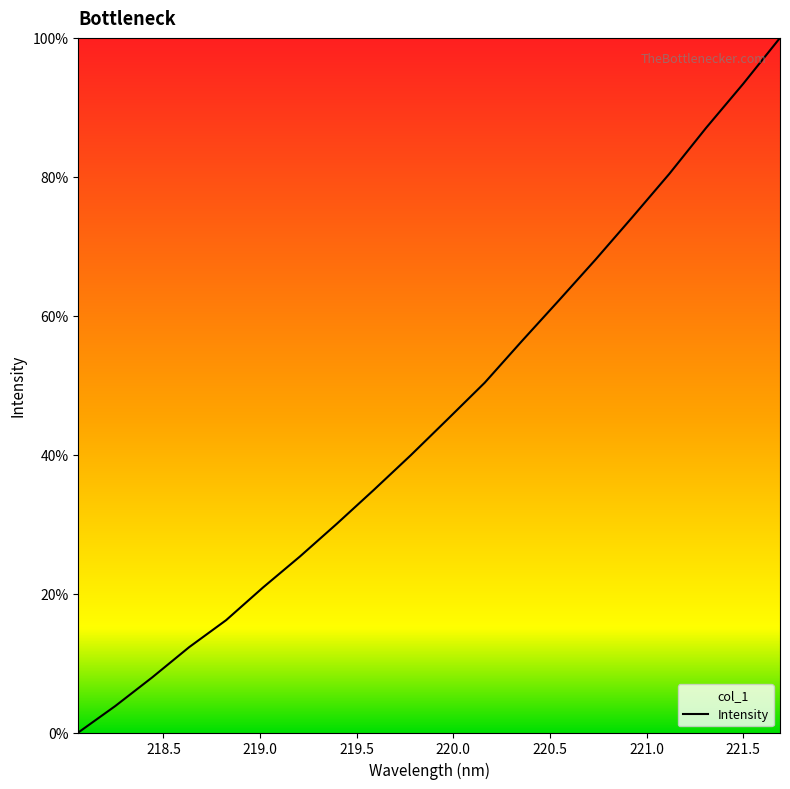

What is the difference between the maximum and minimum values?

100.0